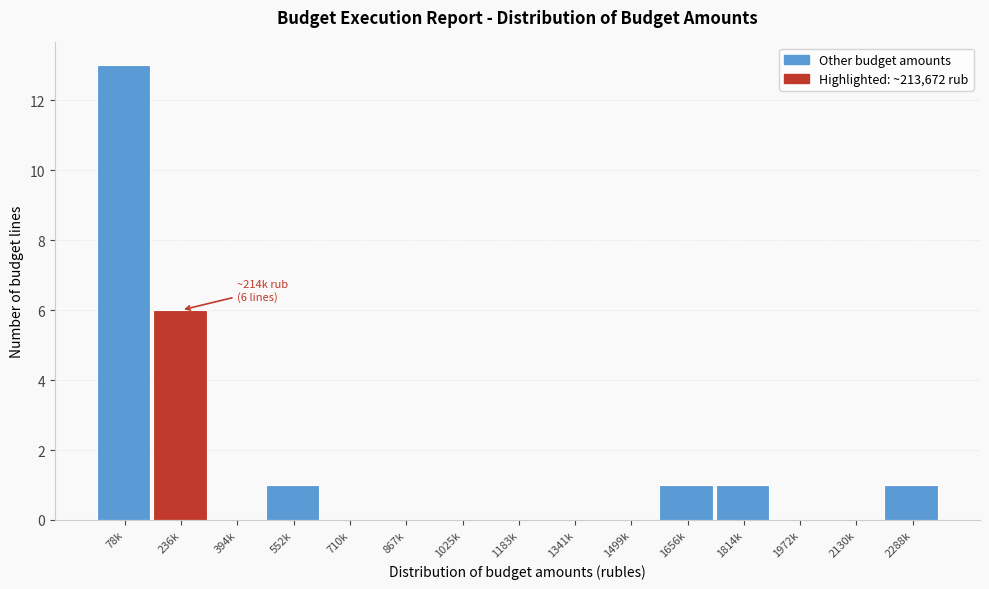

Reading left to right, list all the values displayed in this chart.

78k=13	236k=6	394k=0	552k=1	710k=0	867k=0	1025k=0	1183k=0	1341k=0	1499k=0	1656k=1	1814k=1	1972k=0	2130k=0	2288k=1